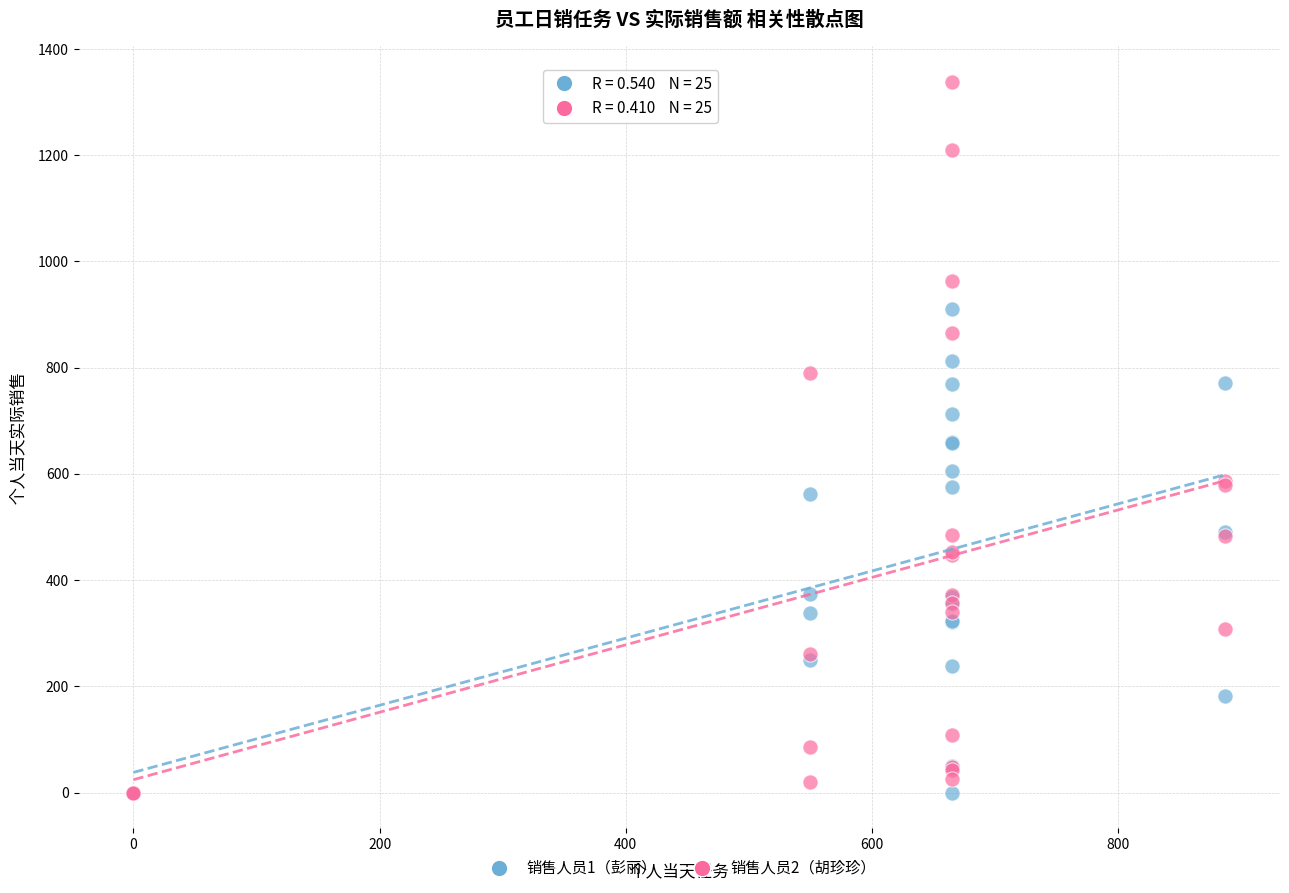

What are all the series names shown in the legend?

销售人员1（彭丽）, 销售人员2（胡珍珍）